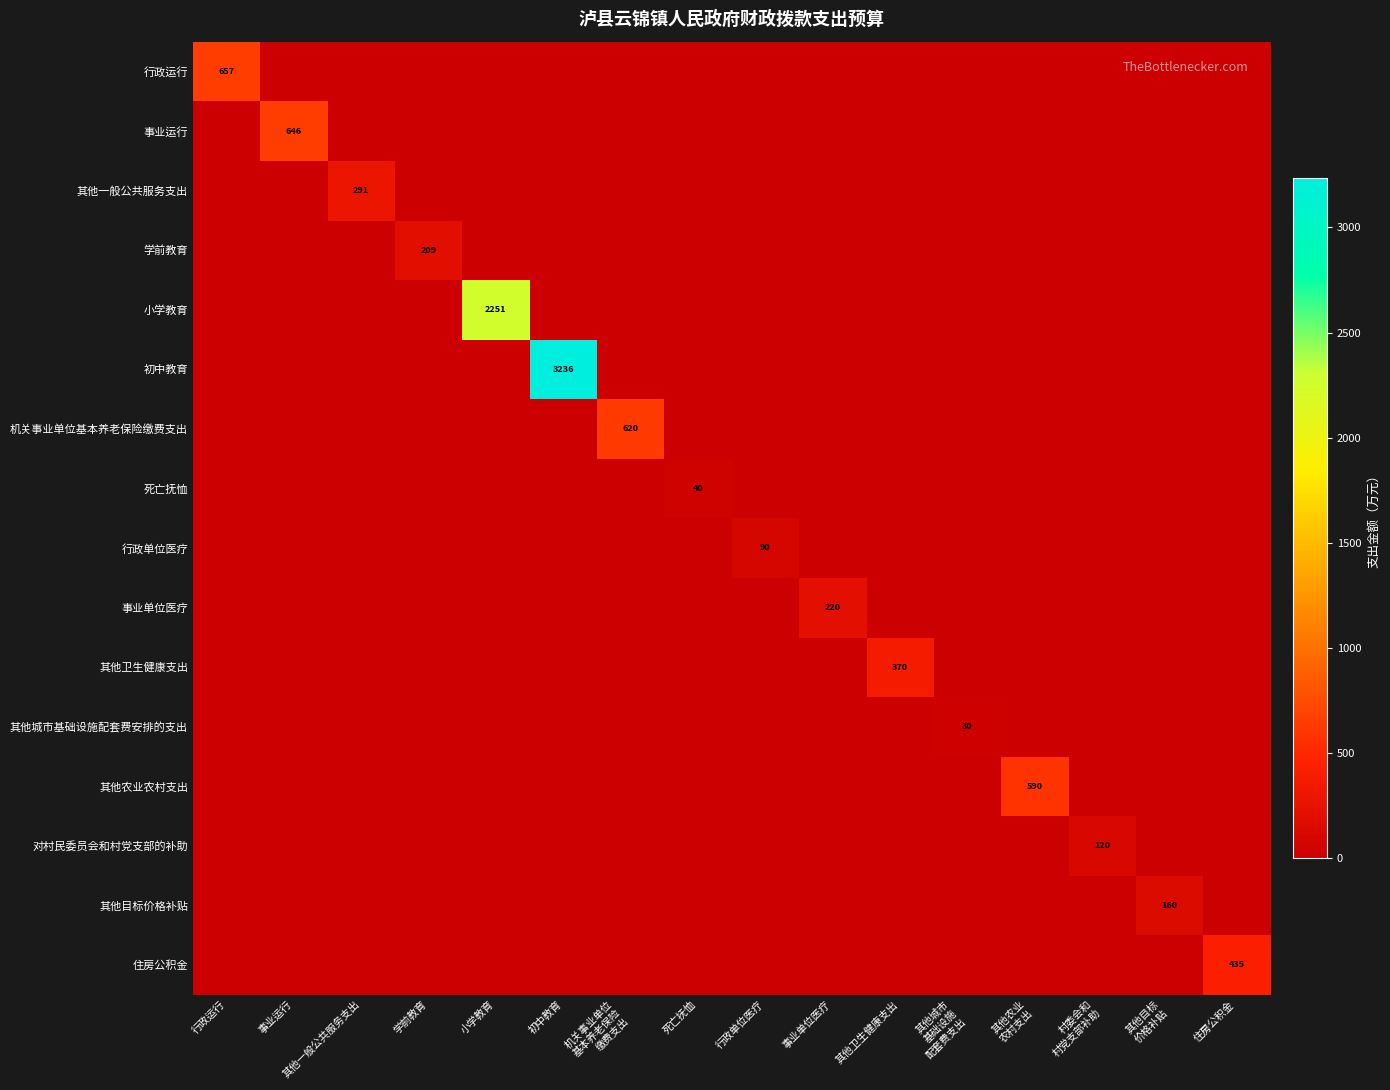

What is the difference between the highest and lowest values at 小学教育?

2250.7